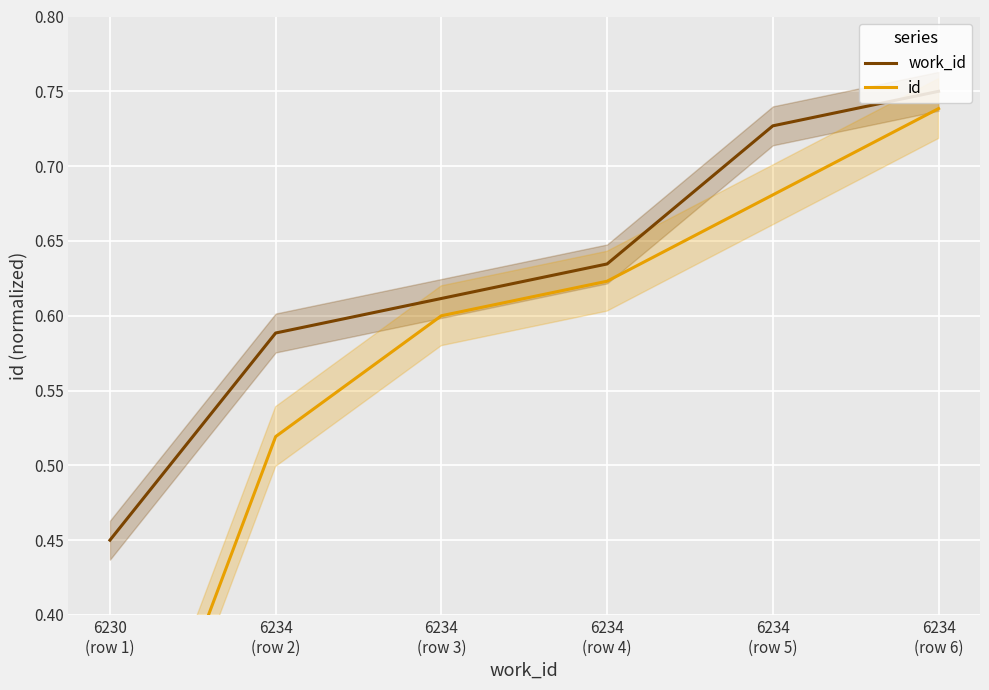

What is the label of the 4th point from the left?

6234
(row 4)